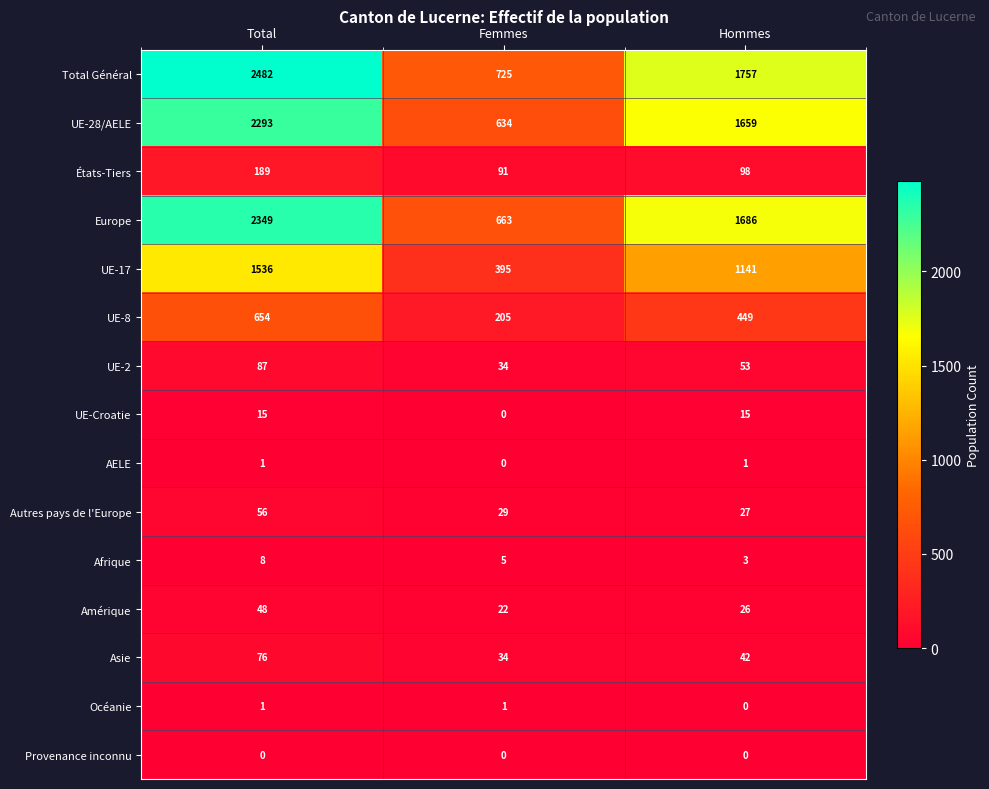

Where is Autres pays de l'Europe nearest to the value 41?

Femmes